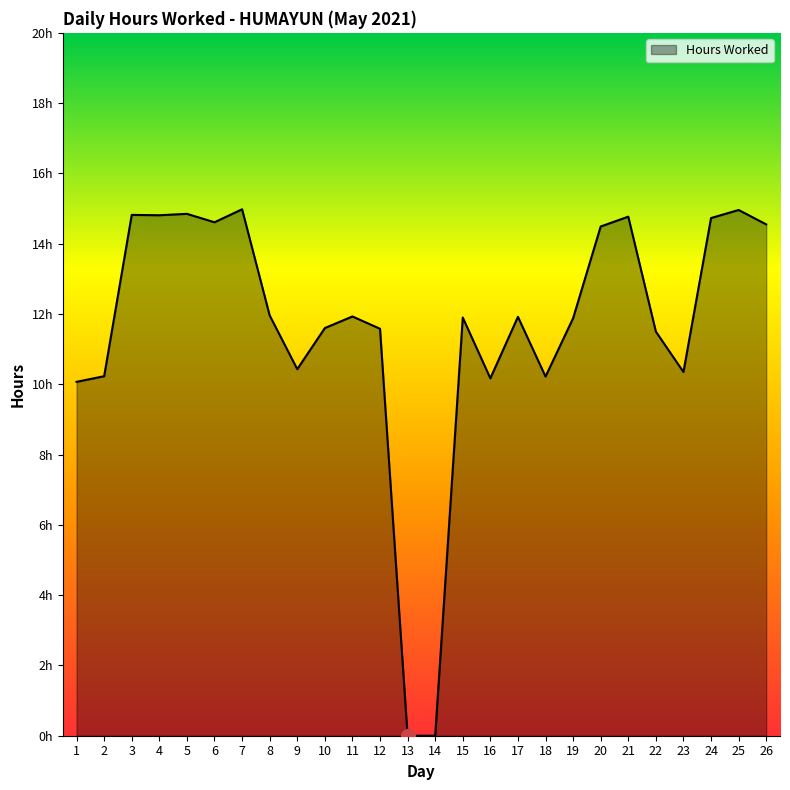

Does the chart have visible grid lines?

No